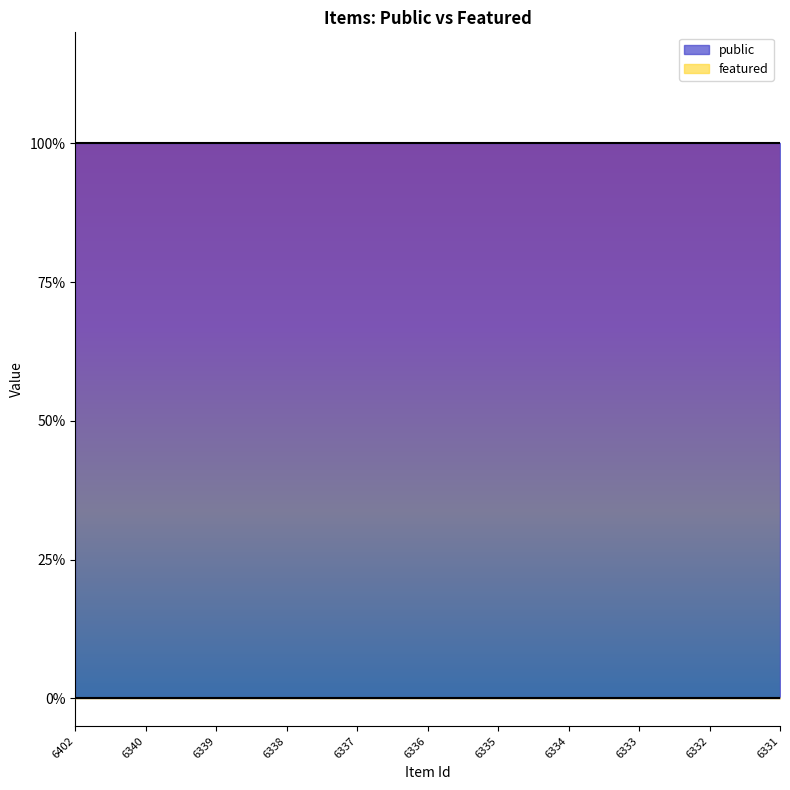

The public series shows 2 at 6402. True or false?

False